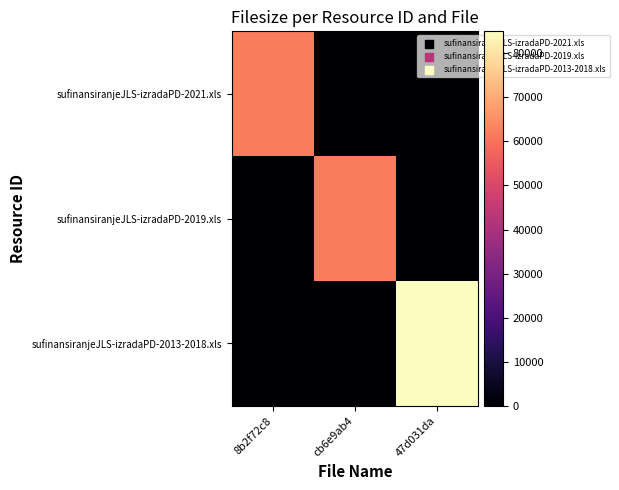

Which label corresponds to the smallest value in the chart?

cb6e9ab4